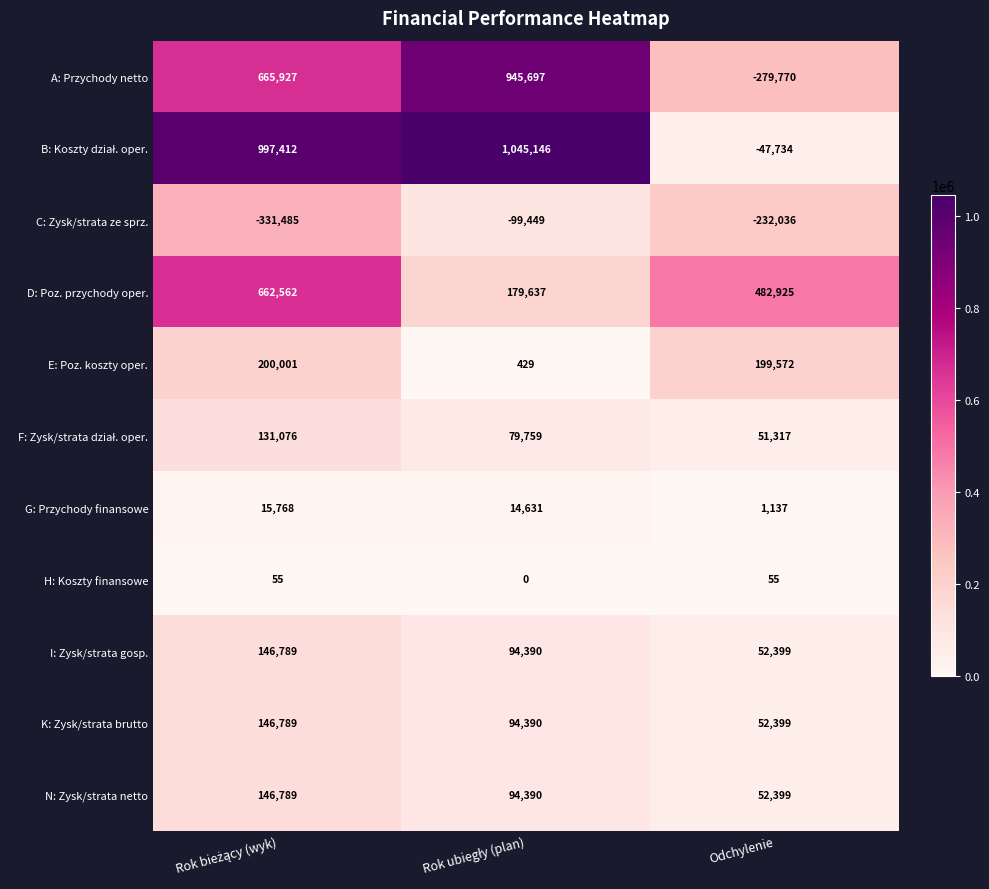

What is the highest value of the K: Zysk/strata brutto series?

146789